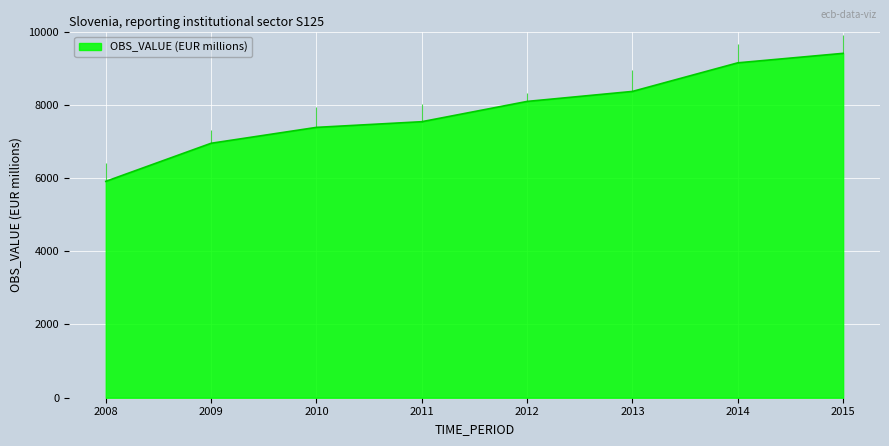

List the labels in order of value, largest first.

2015, 2014, 2013, 2012, 2011, 2010, 2009, 2008